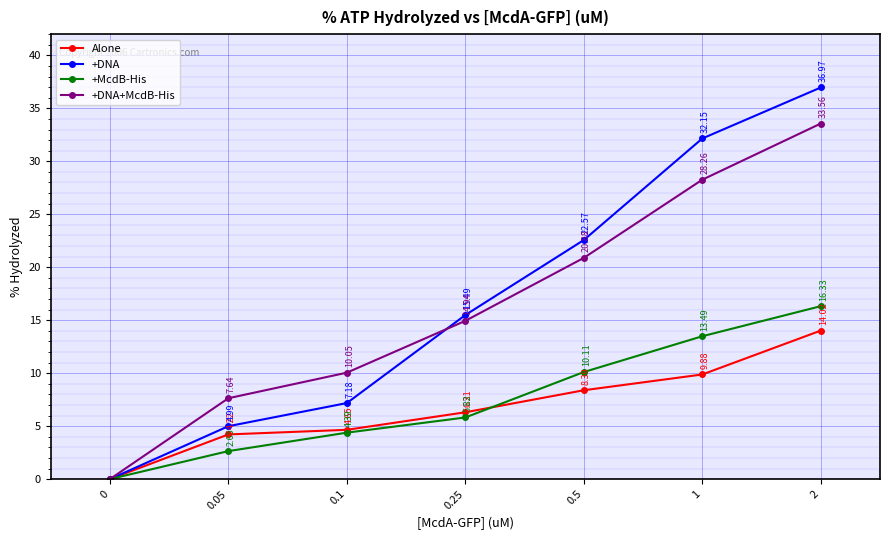

What is the maximum value shown in the chart?

37.0